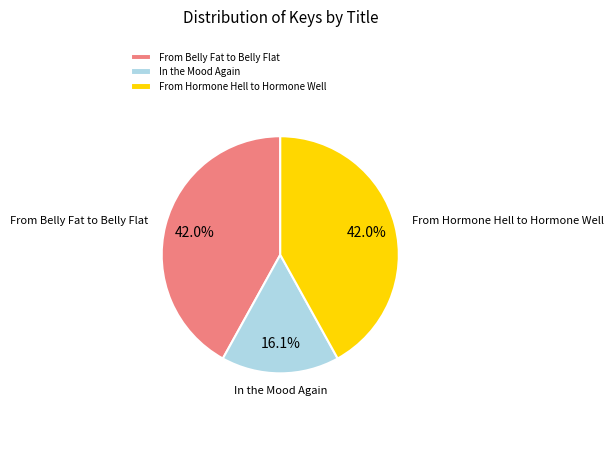

Which has a higher value, From Belly Fat to Belly Flat or In the Mood Again?

From Belly Fat to Belly Flat